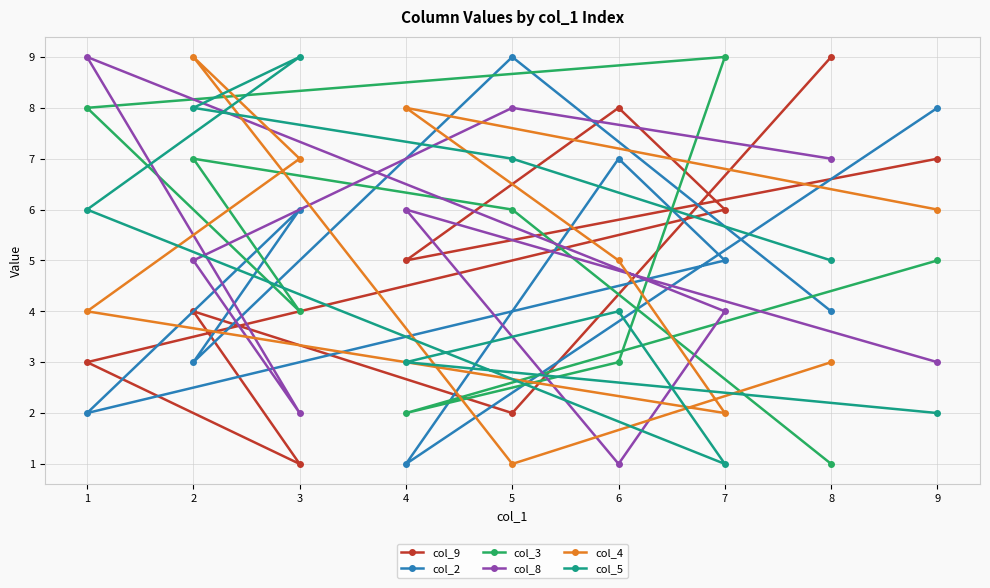

Is the value of col_5 at 2 greater than the value of col_2 at 9?

No